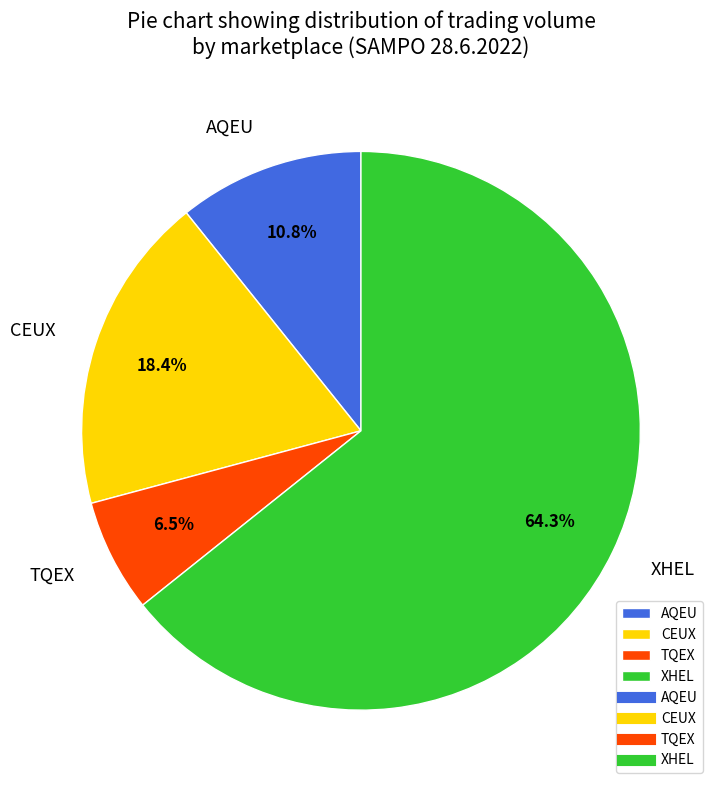

Combined, do XHEL and AQEU account for over 50%?

Yes